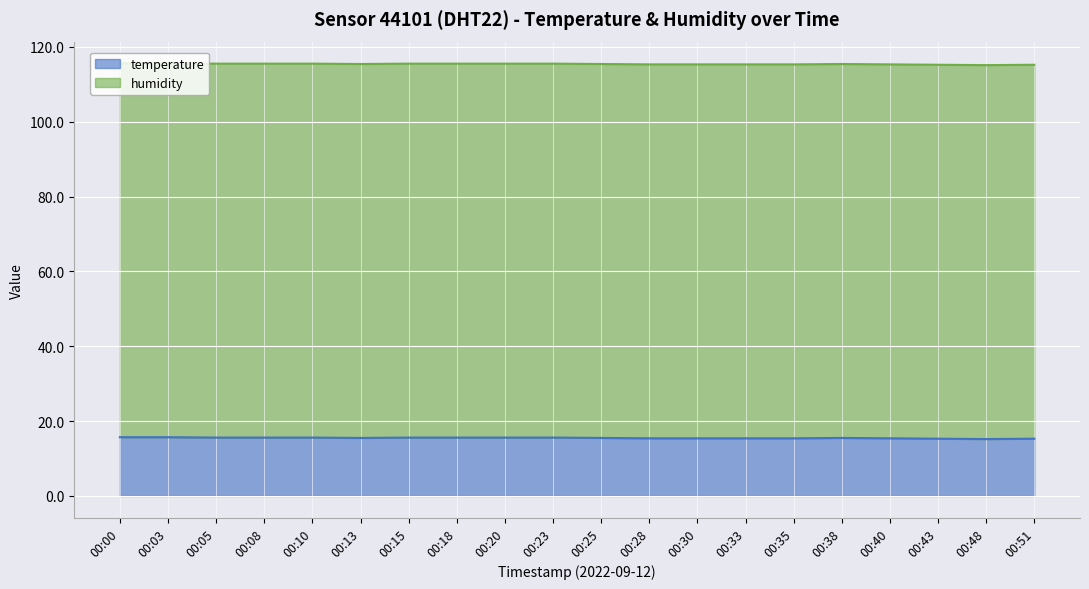

Does the chart display data point markers on the line(s)?

No